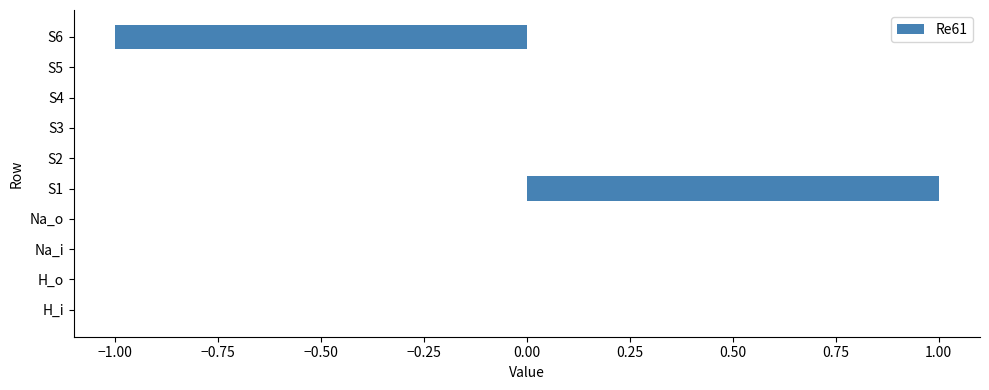

Reading bottom to top, extract all data points from this chart.

H_i=0	H_o=0	Na_i=0	Na_o=0	S1=1	S2=0	S3=0	S4=0	S5=0	S6=-1